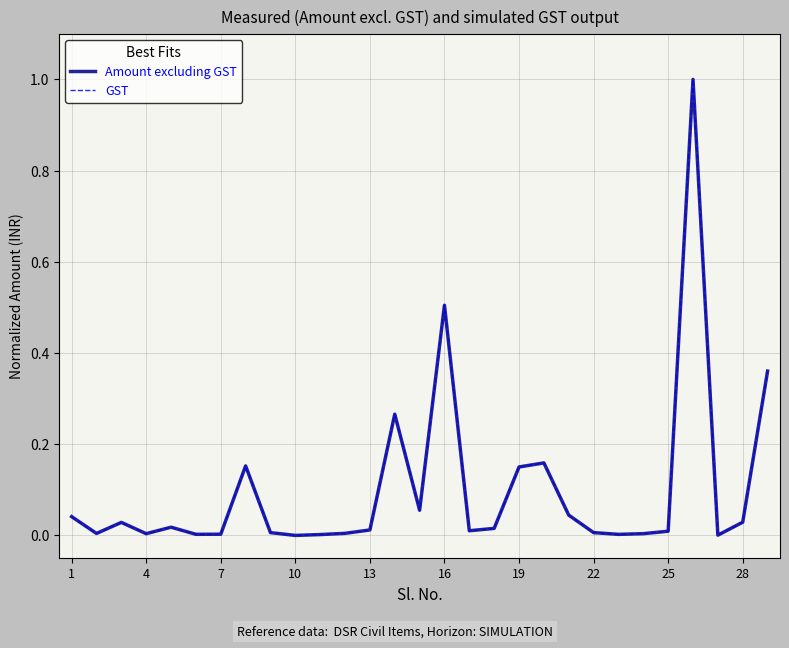

What is the highest value of the GST series?

1.0